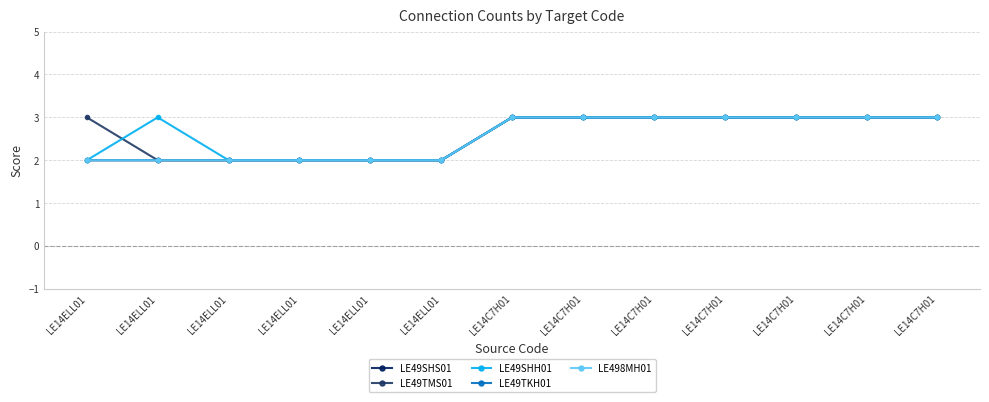

What is the difference between the LE49SHH01 values at LE14ELL01 and LE14C7H01?

1